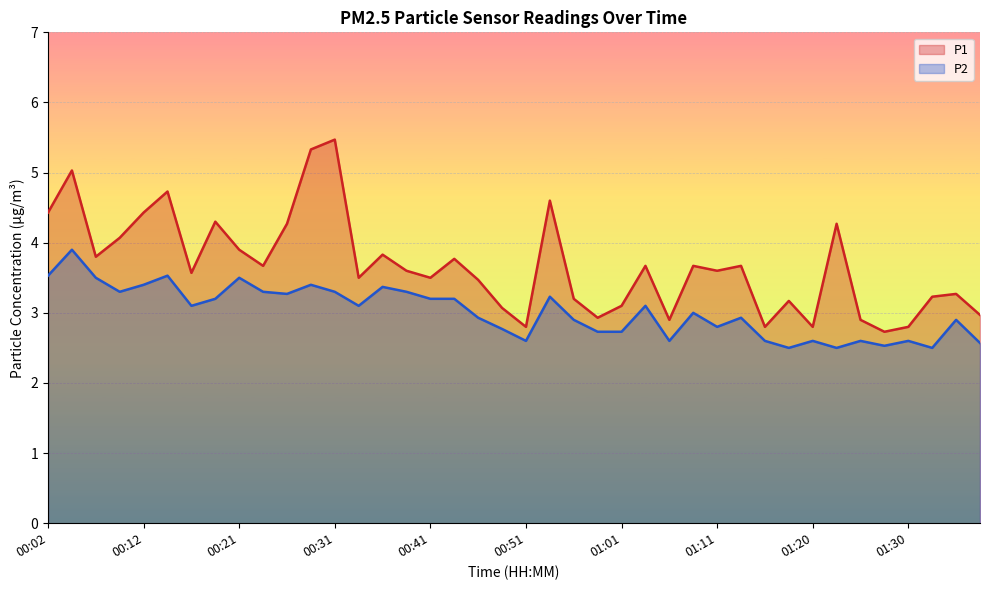

What are all the series names shown in the legend?

P1, P2